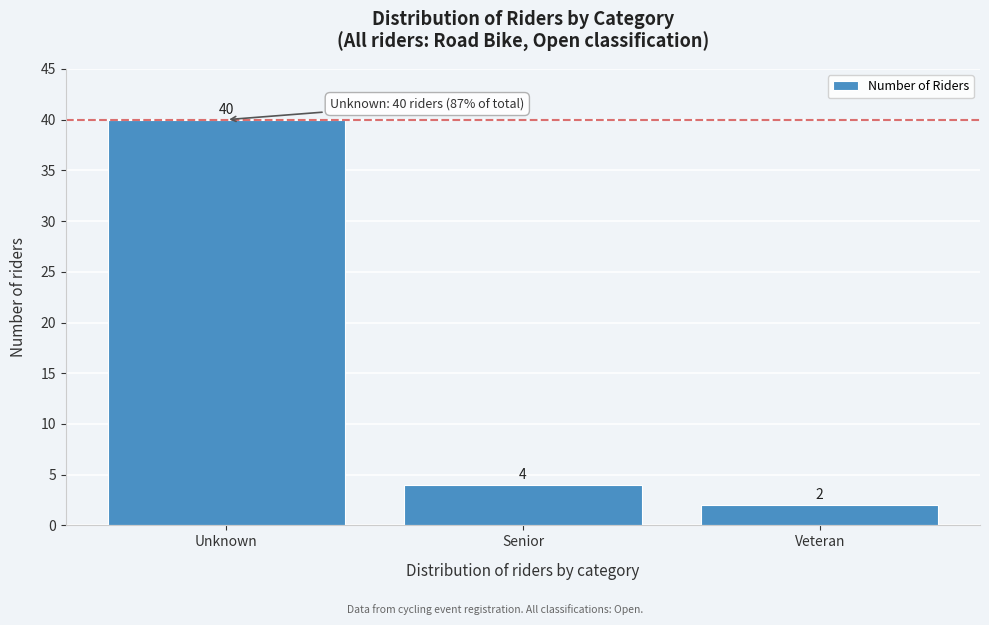

Reading right to left, extract all data points from this chart.

Veteran=2	Senior=4	Unknown=40